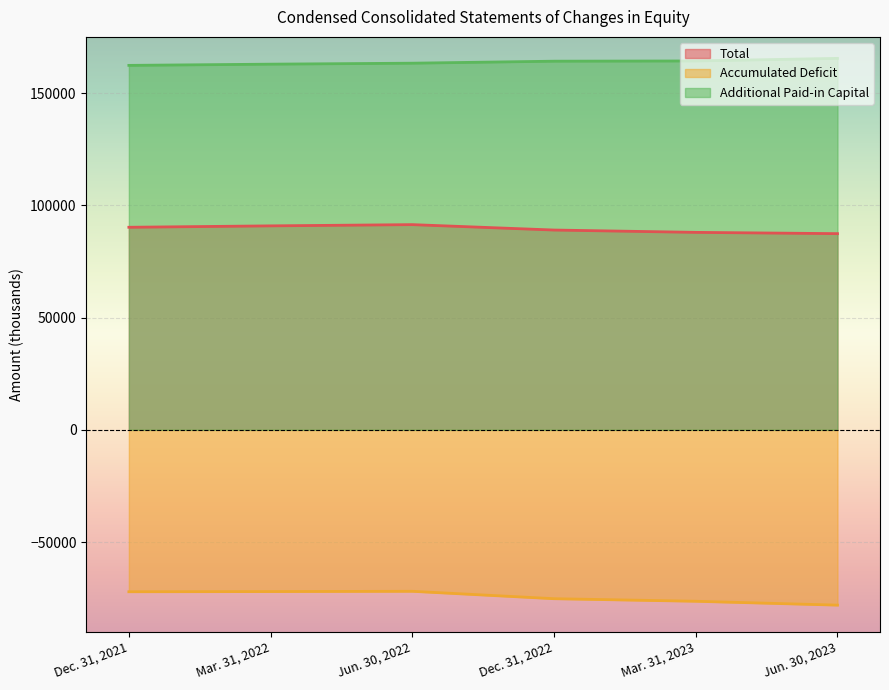

List the series in order of their peak value, highest first.

Additional Paid-in Capital, Total, Accumulated Deficit